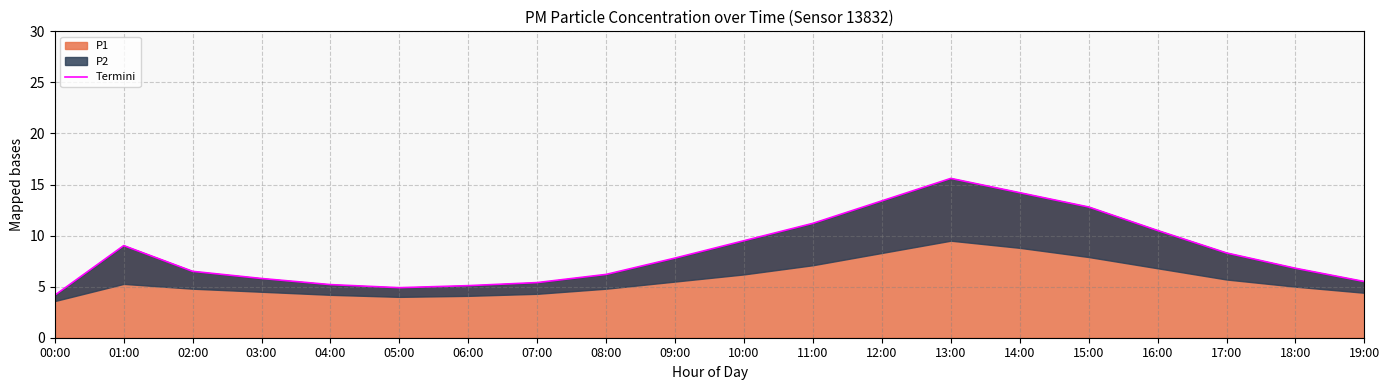

How many interior local valleys (lower than both neighbors) does the data have?

1